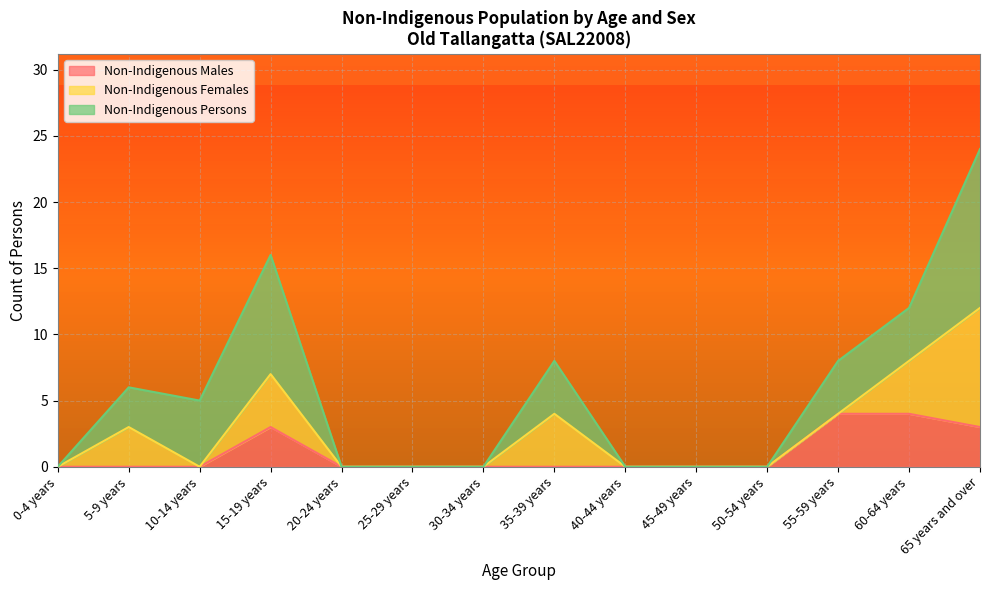

Which series has the largest total across all categories?

Non-Indigenous Persons